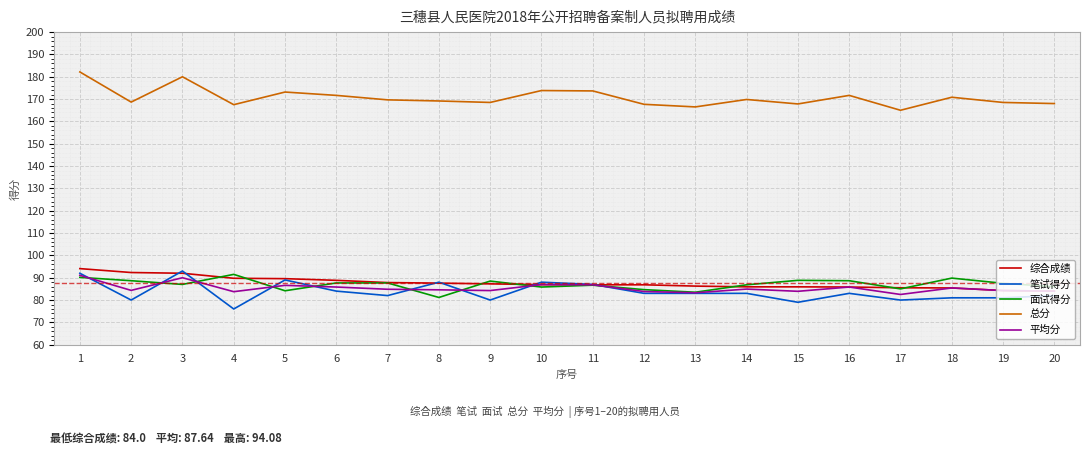

The value of 面试得分 at 15 is 32.5. True or false?

False